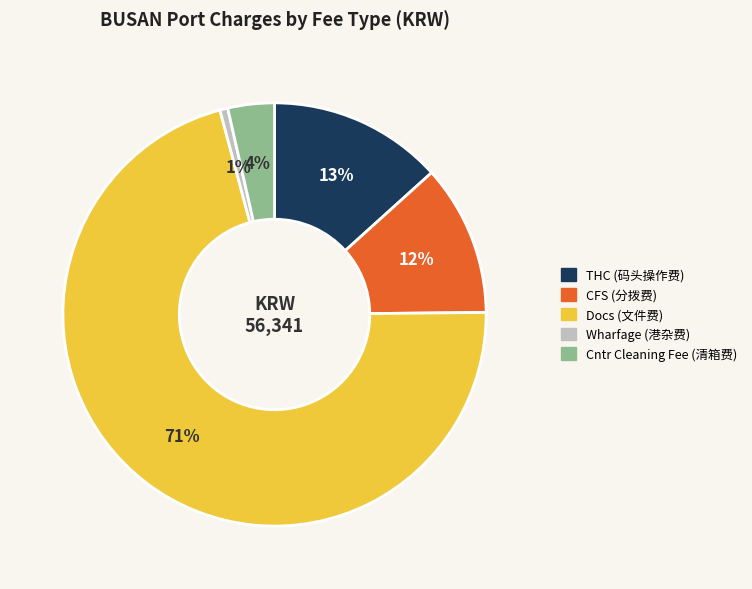

Which slice represents more than half of the pie?

Docs (文件费)